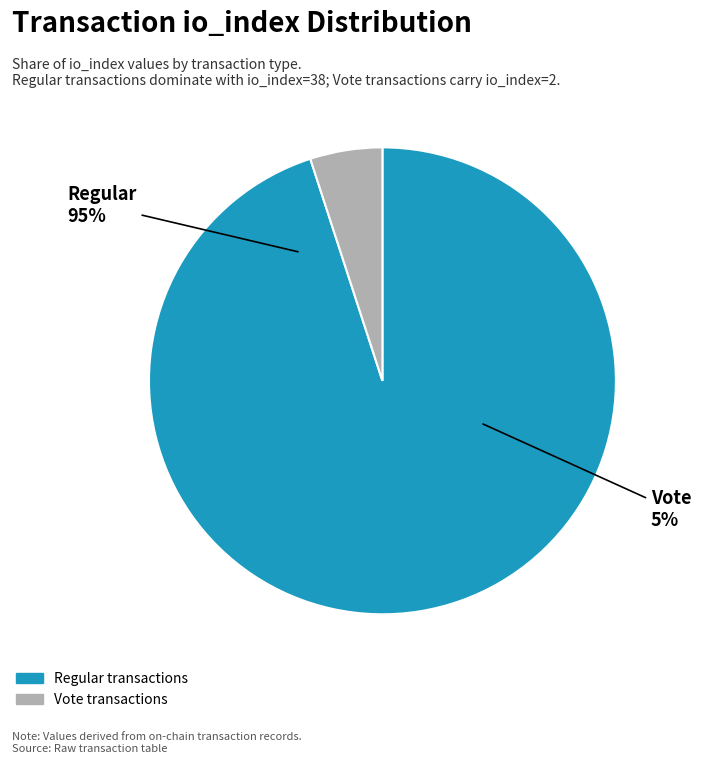

What percentage is the Vote (io_index=2) slice, to the nearest percent?

5%